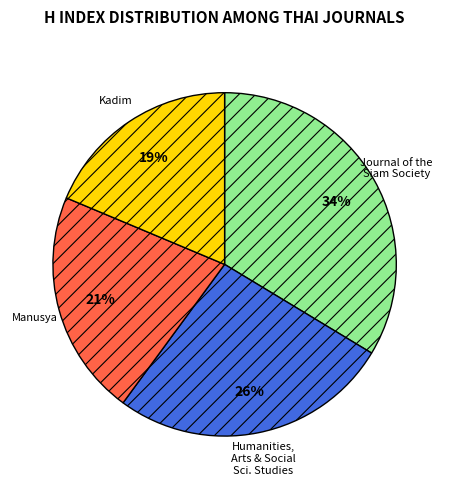

What is the smallest slice in the pie chart?

Kadim